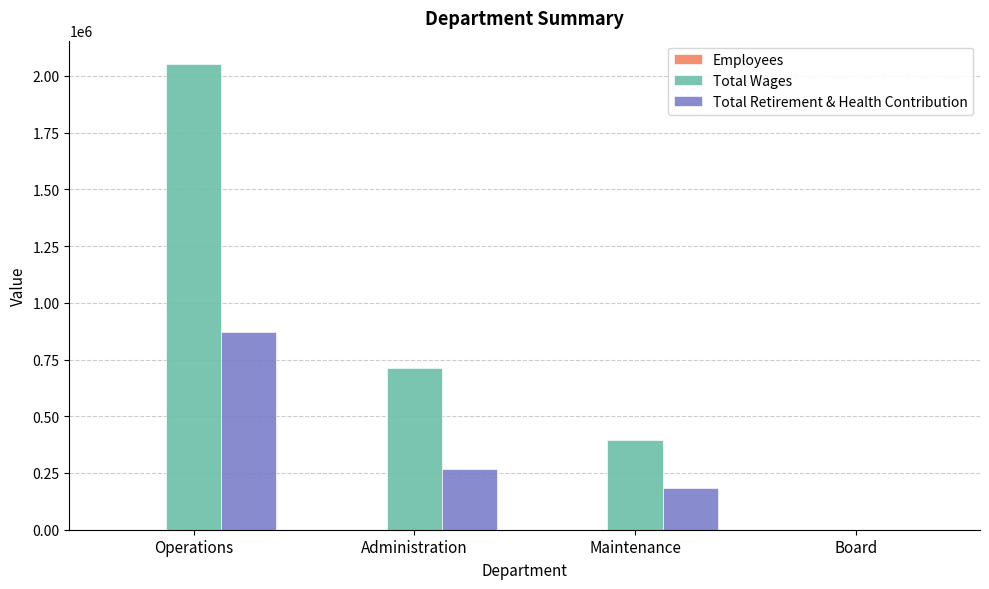

The Total Wages series shows 712292 at Administration. True or false?

True